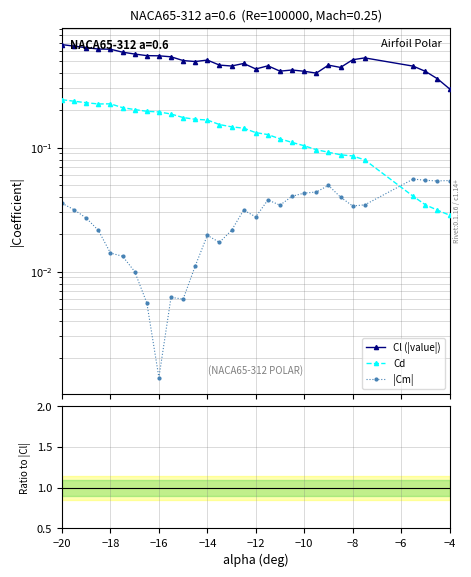

Reading left to right, what are all the values shown in this chart?

Cl (|value|): 0.7	0.7	0.6	0.6	0.6	0.6	0.6	0.6	0.5	0.5	0.5	0.5	0.5	0.5	0.5	0.5	0.4	0.5	0.4	0.4	0.4	0.4	0.5	0.4	0.5	0.5	0.5	0.4	0.4	0.3
Cd: 0.2	0.2	0.2	0.2	0.2	0.2	0.2	0.2	0.2	0.2	0.2	0.2	0.2	0.2	0.1	0.1	0.1	0.1	0.1	0.1	0.1	0.1	0.1	0.1	0.1	0.1	0.0	0.0	0.0	0.0
|Cm|: 0.0	0.0	0.0	0.0	0.0	0.0	0.0	0.0	0.0	0.0	0.0	0.0	0.0	0.0	0.0	0.0	0.0	0.0	0.0	0.0	0.0	0.0	0.0	0.0	0.0	0.0	0.1	0.1	0.1	0.1
Cd/|Cl|: 0.4	0.4	0.4	0.4	0.4	0.4	0.4	0.4	0.4	0.3	0.3	0.3	0.3	0.3	0.3	0.3	0.3	0.3	0.3	0.3	0.3	0.2	0.2	0.2	0.2	0.2	0.1	0.1	0.1	0.1
|Cm|/|Cl|: 0.1	0.0	0.0	0.0	0.0	0.0	0.0	0.0	0.0	0.0	0.0	0.0	0.0	0.0	0.0	0.1	0.1	0.1	0.1	0.1	0.1	0.1	0.1	0.1	0.1	0.1	0.1	0.1	0.2	0.2